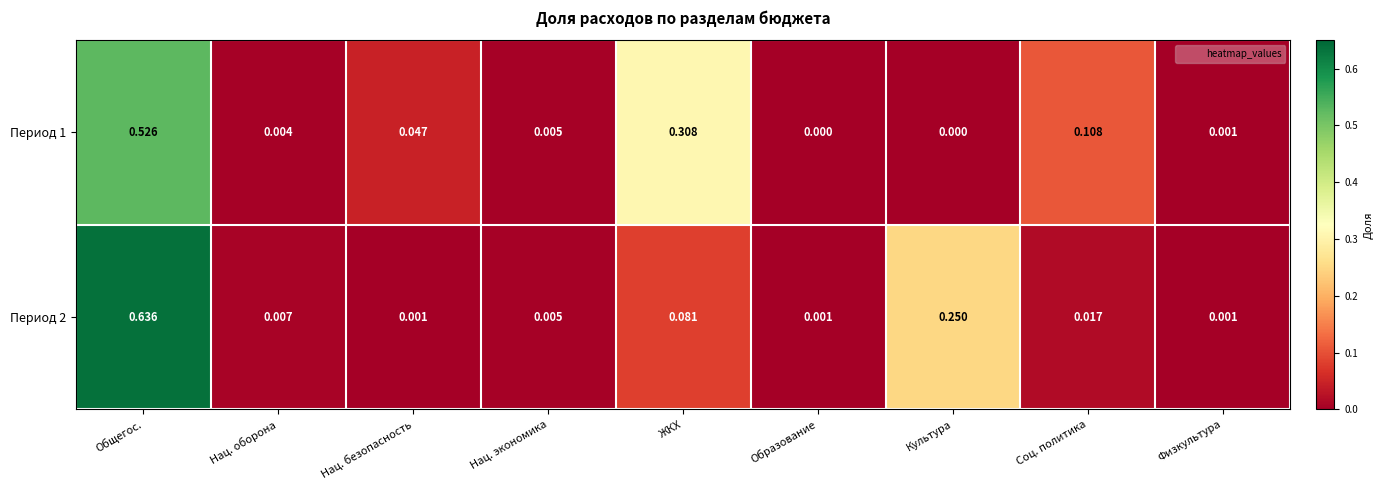

Is the value of Период 2 at Нац. безопасность greater than the value of Период 1 at Нац. экономика?

No